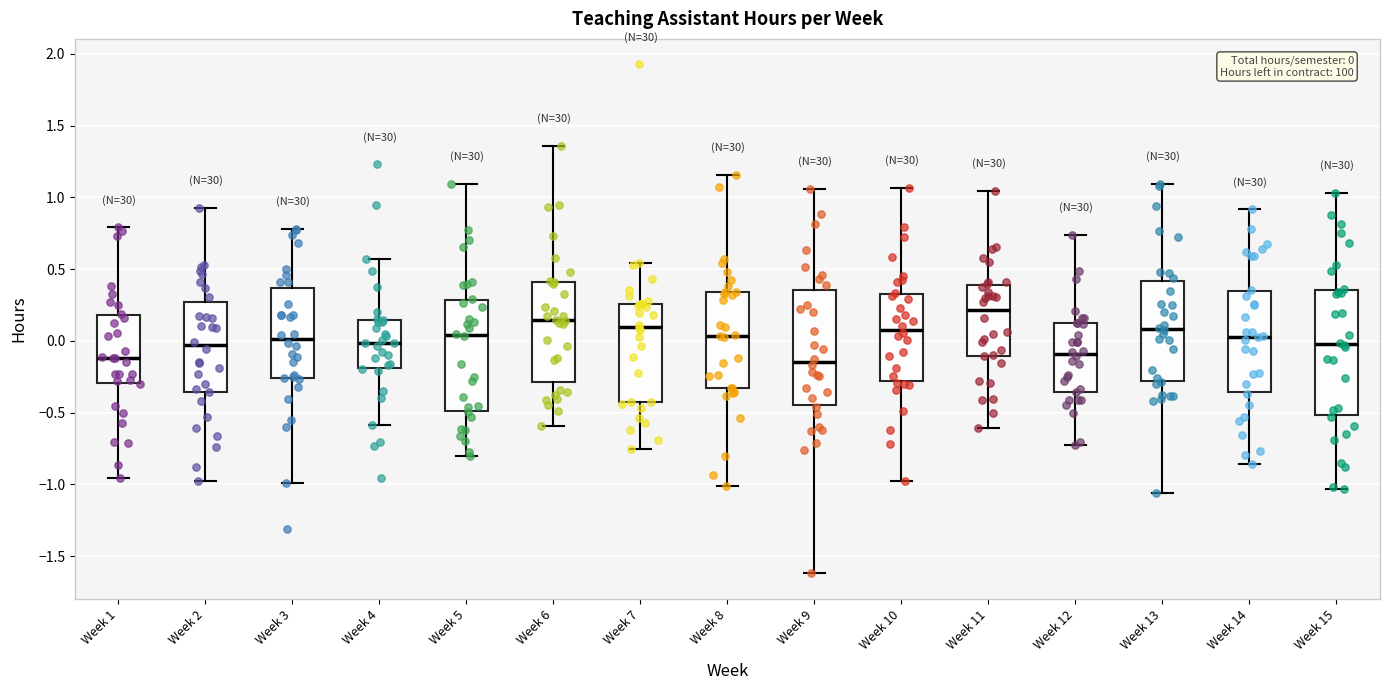

Which box is the tallest, from its lower edge to its upper edge?

Week 15